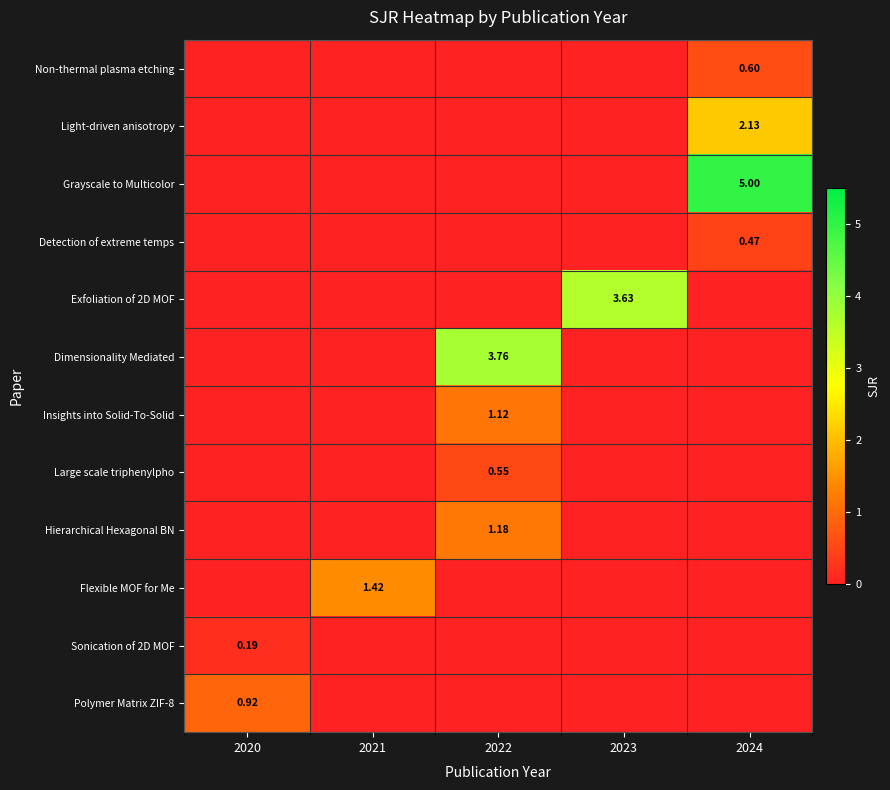

Count the Exfoliation of 2D MOF values in the range 0 to 1.

4